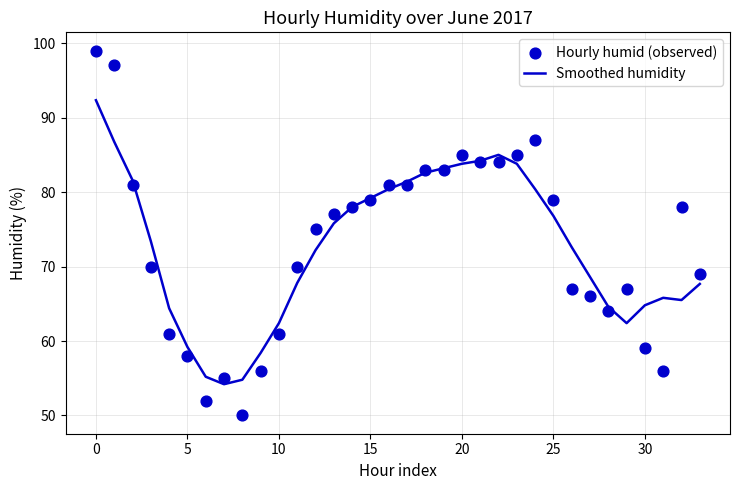

What is the total value across all series at 21?

168.2